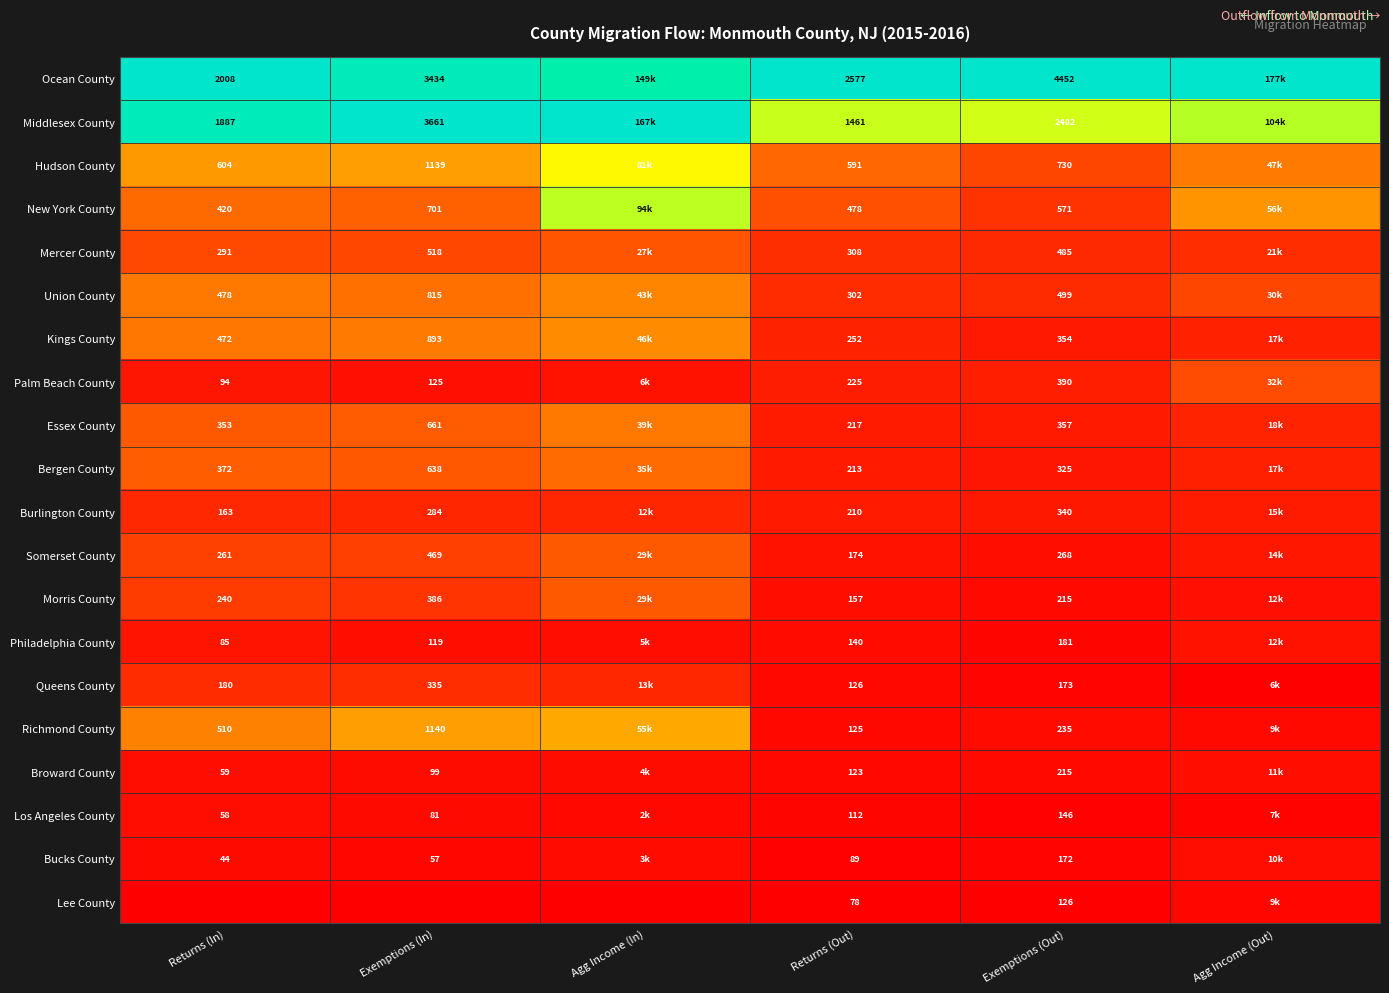

Rank the series at Returns (Out) from highest to lowest value.

Ocean County, Middlesex County, Hudson County, New York County, Mercer County, Union County, Kings County, Palm Beach County, Essex County, Bergen County, Burlington County, Somerset County, Morris County, Philadelphia County, Queens County, Richmond County, Broward County, Los Angeles County, Bucks County, Lee County